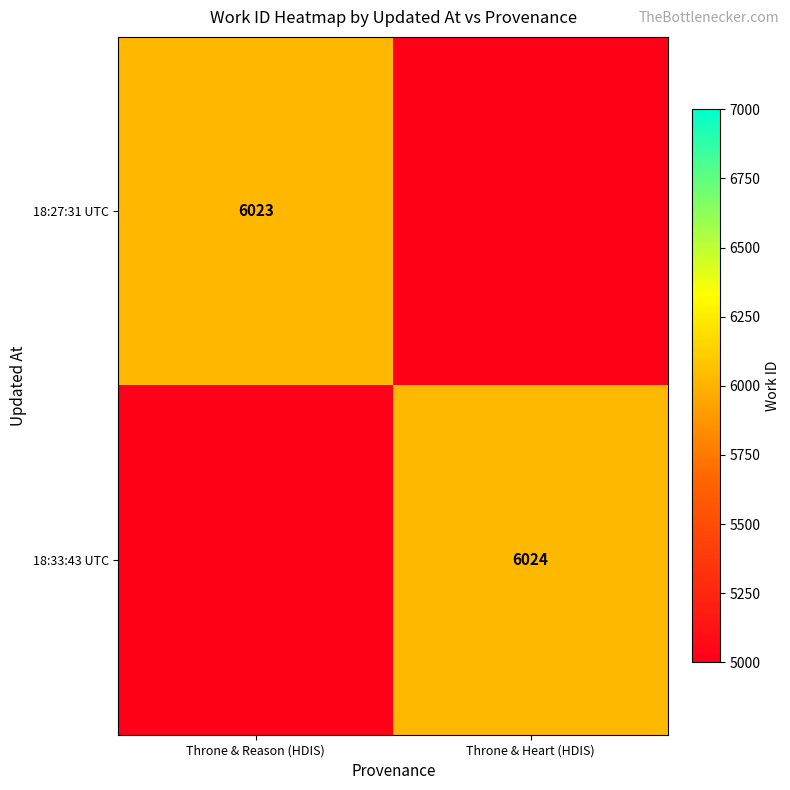

The value of 18:33:43 UTC at Throne & Heart (HDIS) is 6024. True or false?

True